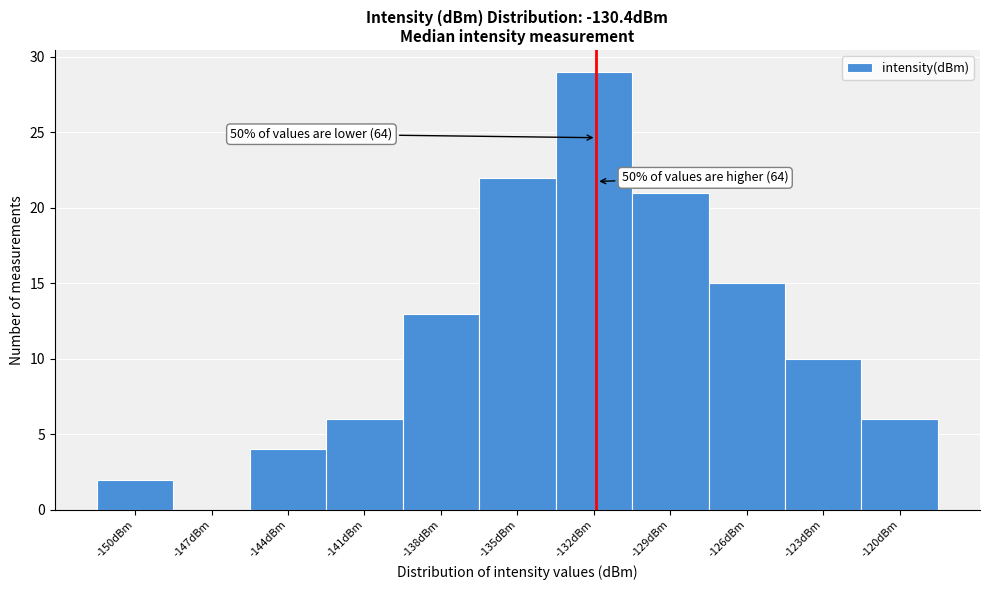

Reading left to right, transcribe all the data shown in this chart.

-150dBm=2	-147dBm=0	-144dBm=4	-141dBm=6	-138dBm=13	-135dBm=22	-132dBm=29	-129dBm=21	-126dBm=15	-123dBm=10	-120dBm=6